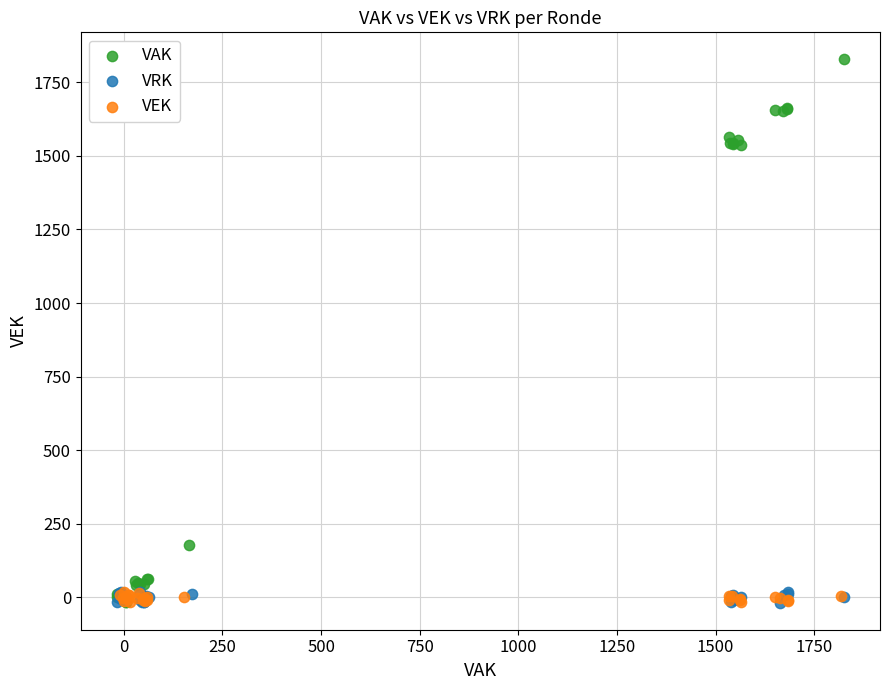

Which series reaches the maximum Y coordinate?

VAK